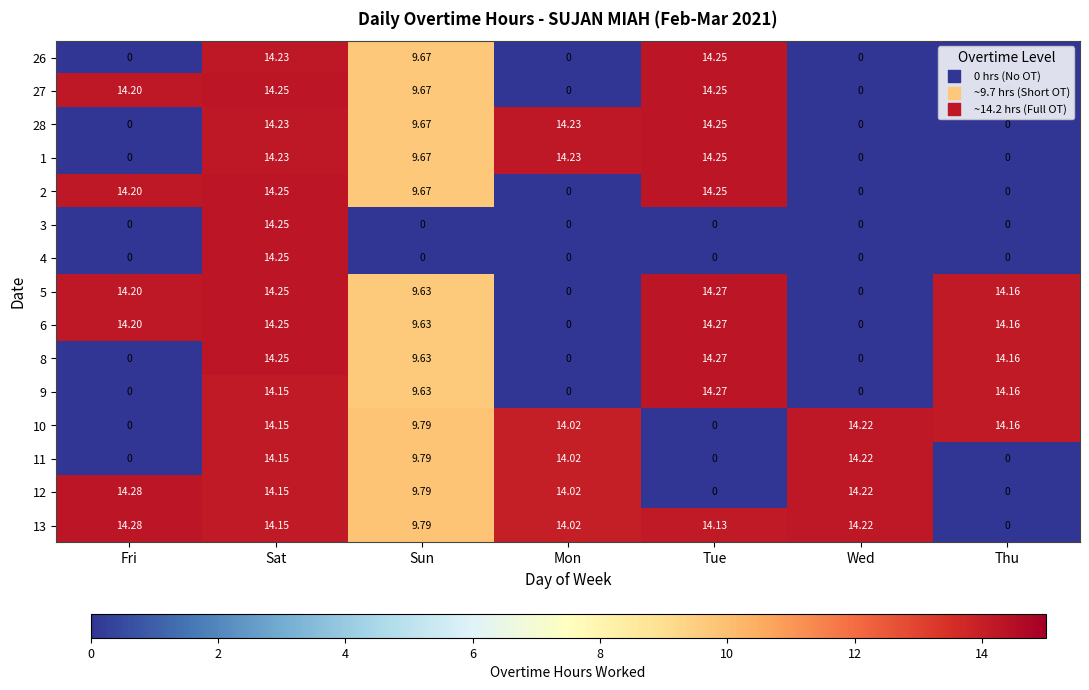

Which category has the highest value in the 10 series?

Wed